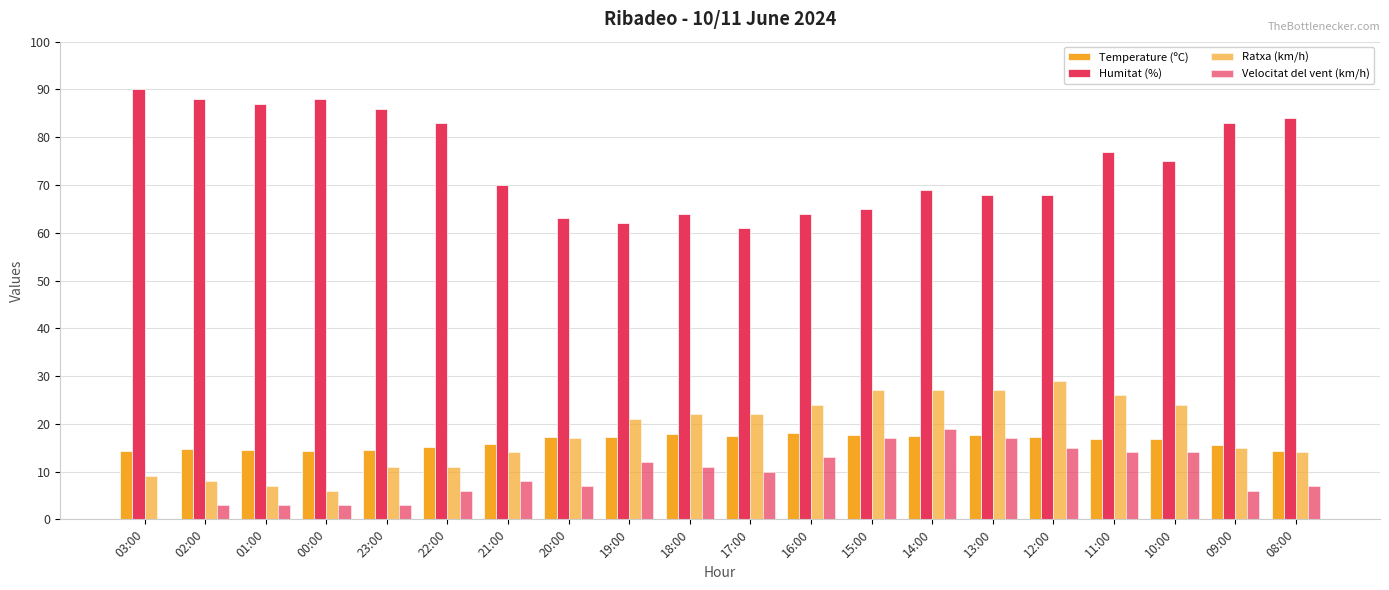

Rank the series at 14:00 from highest to lowest value.

Humitat (%), Ratxa (km/h), Velocitat del vent (km/h), Temperature (ºC)